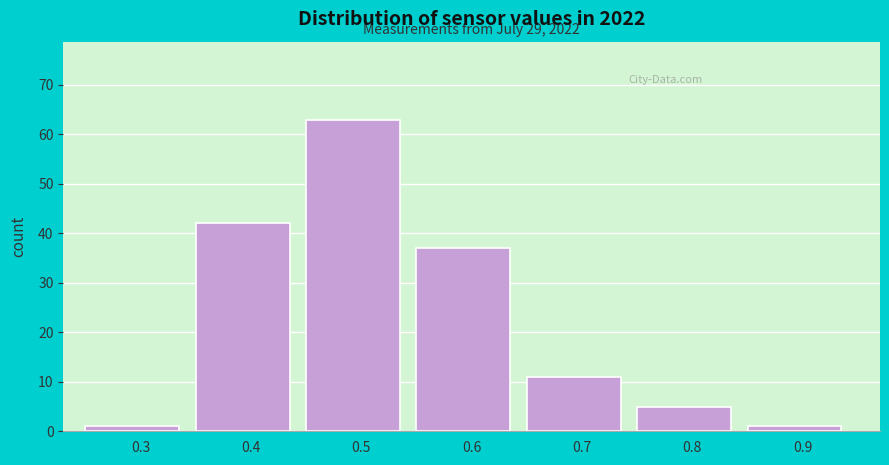

Reading left to right, extract all data points from this chart.

0.3=1	0.4=42	0.5=63	0.6=37	0.7=11	0.8=5	0.9=1